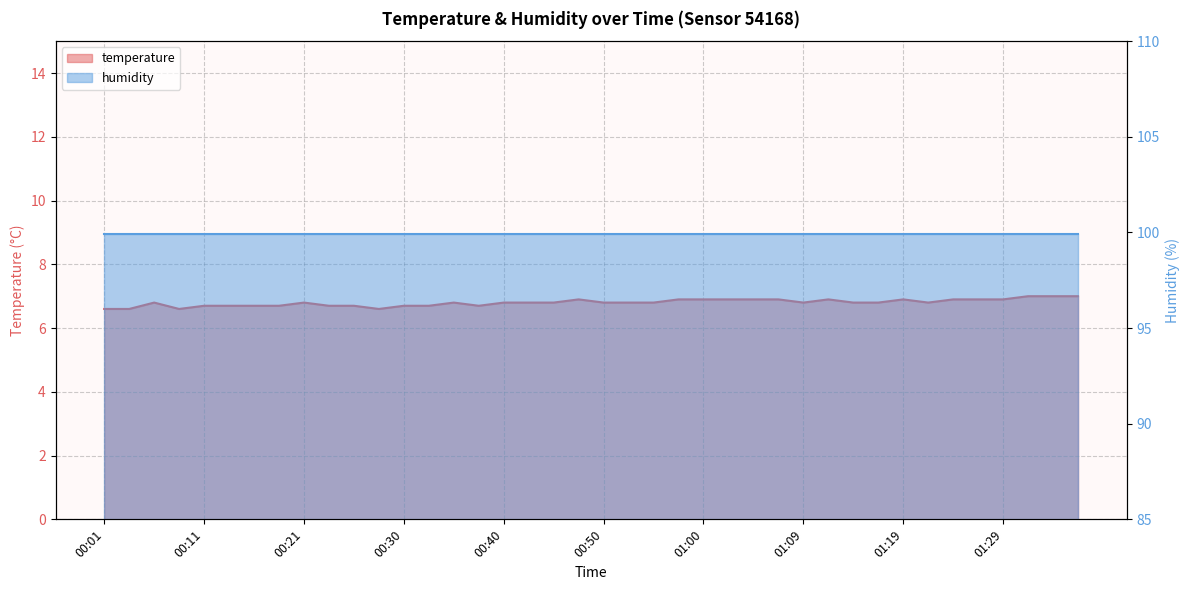

Rank the categories by value from lowest to highest.

00:01, 00:04, 00:08, 00:28, 00:11, 00:13, 00:16, 00:18, 00:23, 00:26, 00:30, 00:33, 00:38, 00:06, 00:21, 00:35, 00:40, 00:42, 00:45, 00:50, 00:52, 00:55, 01:09, 01:14, 01:17, 01:21, 00:47, 00:57, 01:00, 01:02, 01:04, 01:07, 01:12, 01:19, 01:24, 01:26, 01:29, 01:31, 01:34, 01:36